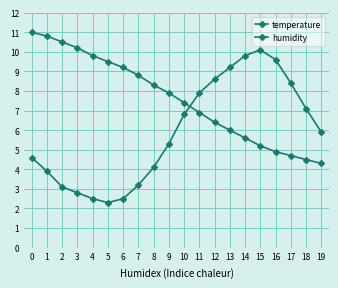

Reading left to right, list all the values displayed in this chart.

temperature: 0=4.6	1=3.9	2=3.1	3=2.8	4=2.5	5=2.3	6=2.5	7=3.2	8=4.1	9=5.3	10=6.8	11=7.9	12=8.6	13=9.2	14=9.8	15=10.1	16=9.6	17=8.4	18=7.1	19=5.9
humidity: 0=11.0	1=10.8	2=10.5	3=10.2	4=9.8	5=9.5	6=9.2	7=8.8	8=8.3	9=7.9	10=7.4	11=6.9	12=6.4	13=6.0	14=5.6	15=5.2	16=4.9	17=4.7	18=4.5	19=4.3